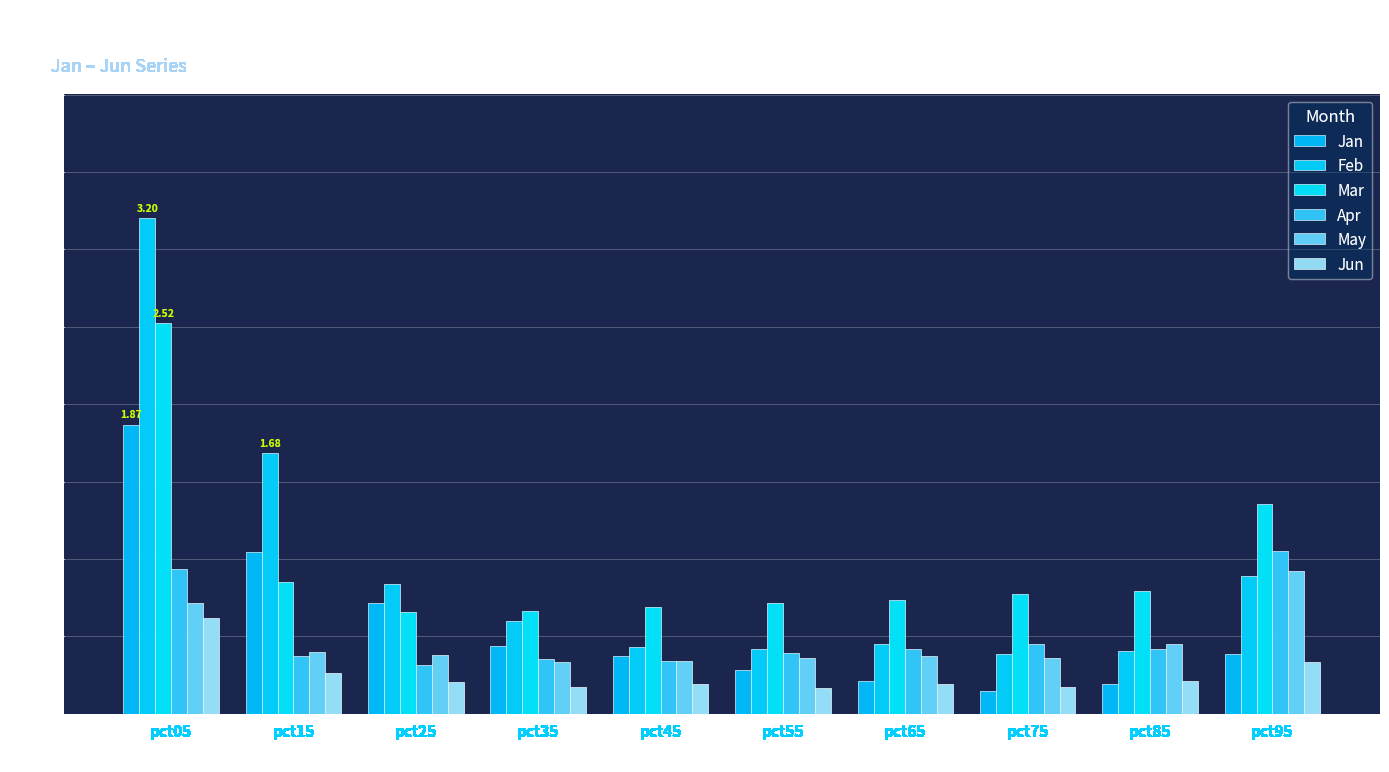

Where is May nearest to the value 0?

pct35